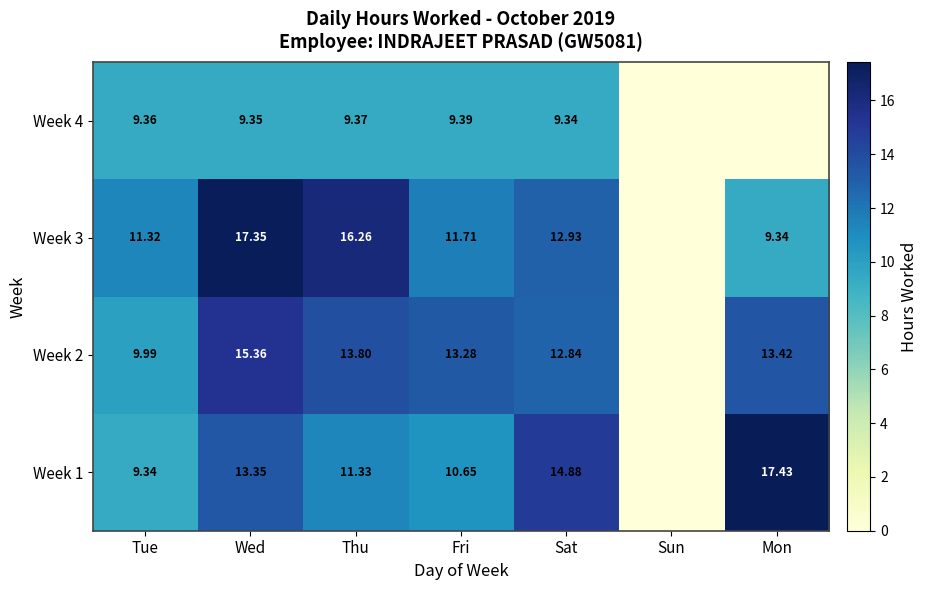

List the labels in order of Week 4 value, smallest first.

Sun, Mon, Sat, Wed, Tue, Thu, Fri